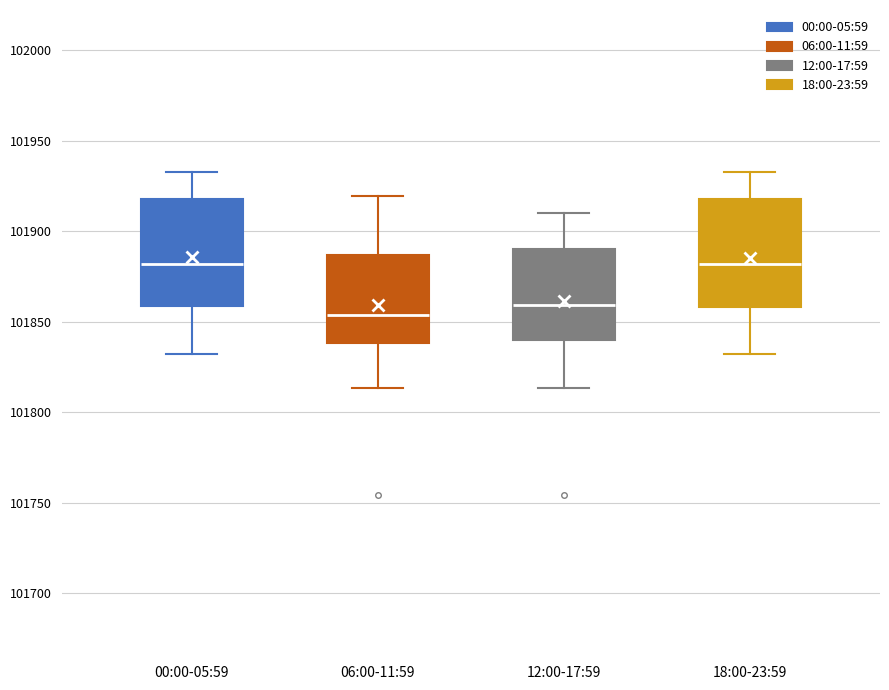

Where does the lower whisker of the box for 12:00-17:59 end on the y-axis? The values are not printed on the chart, so give them approximately, as read against the axis.

101815